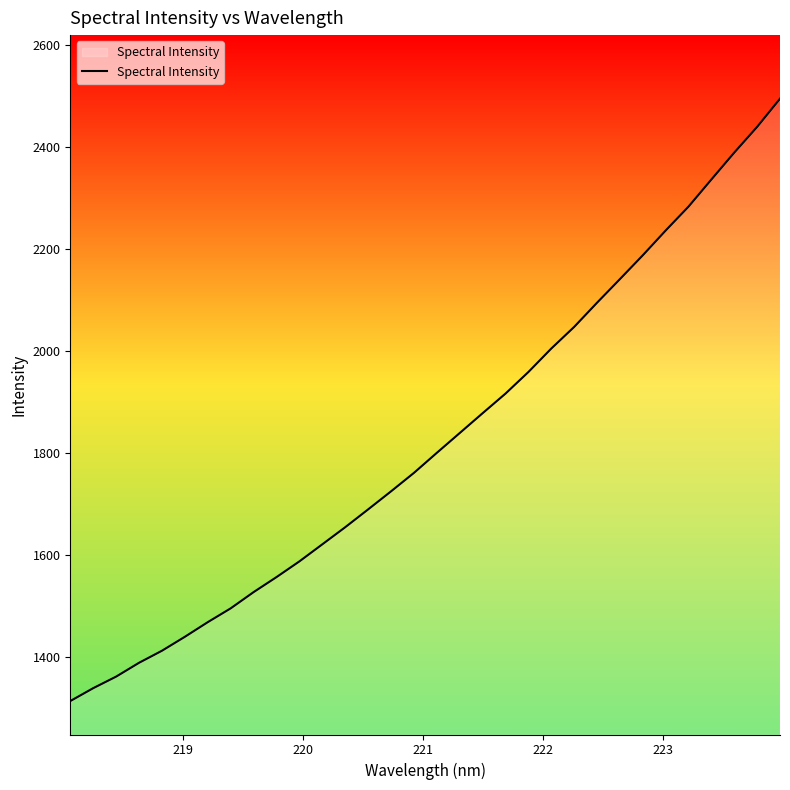

What is the difference between the maximum and minimum values?

1182.3